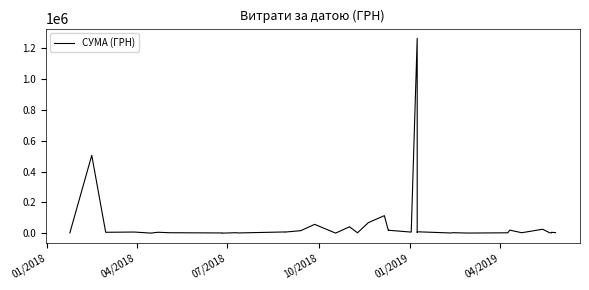

The chart shows a value of 7475.3 at 7. True or false?

False